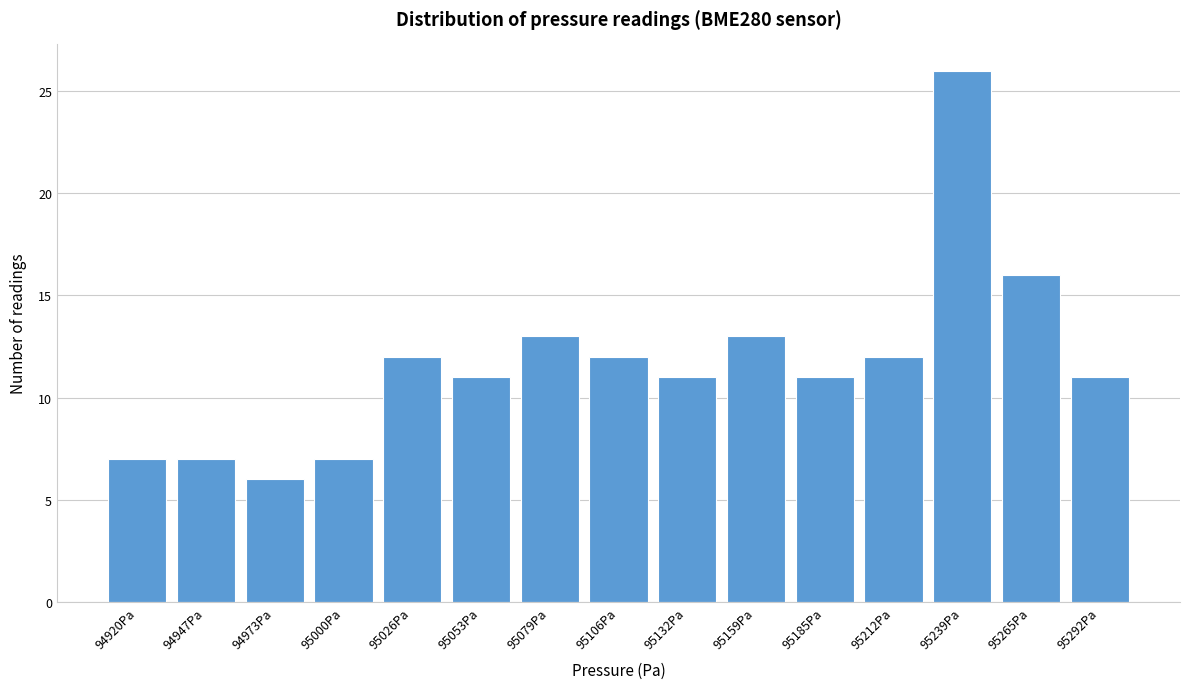

Reading left to right, list all the values displayed in this chart.

7	7	6	7	12	11	13	12	11	13	11	12	26	16	11